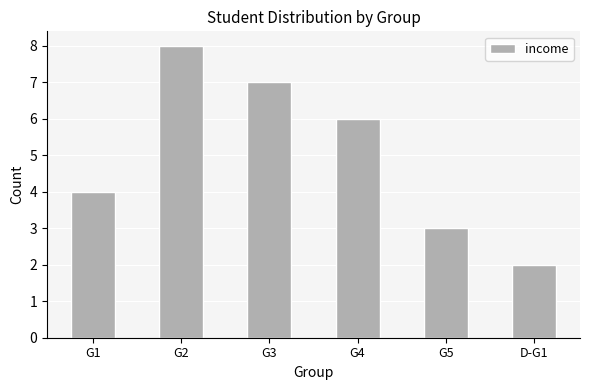

At which label does the data first exceed 6?

G2